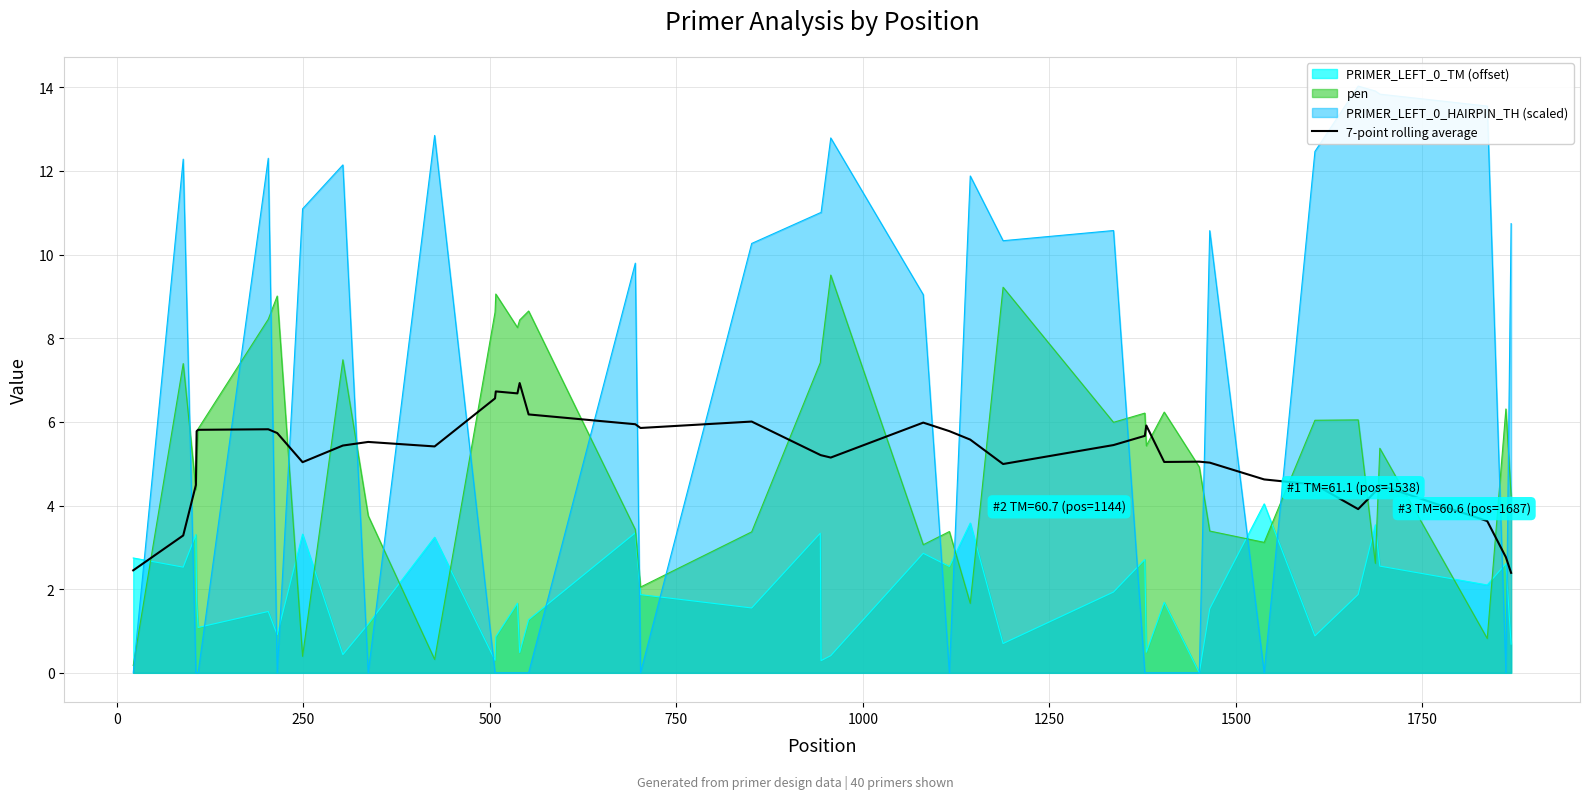

What is the maximum value for 7-point rolling average?

6.9